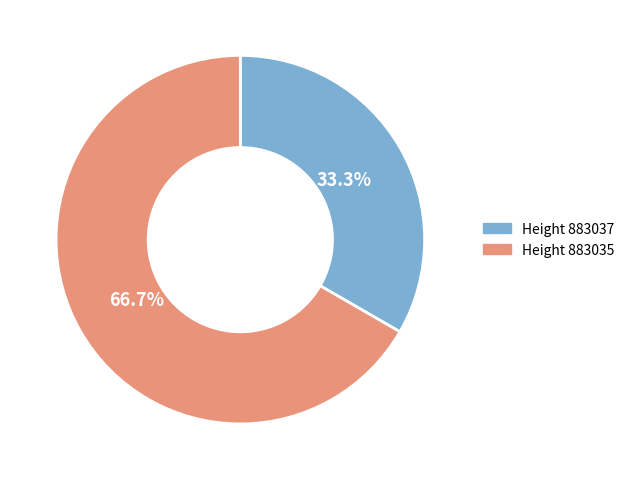

How many segments does this pie chart have?

2